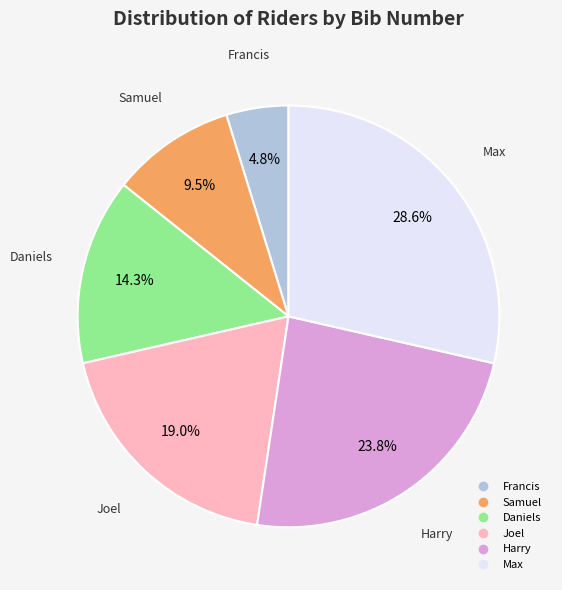

To the nearest percent, what portion does Daniels represent?

14%